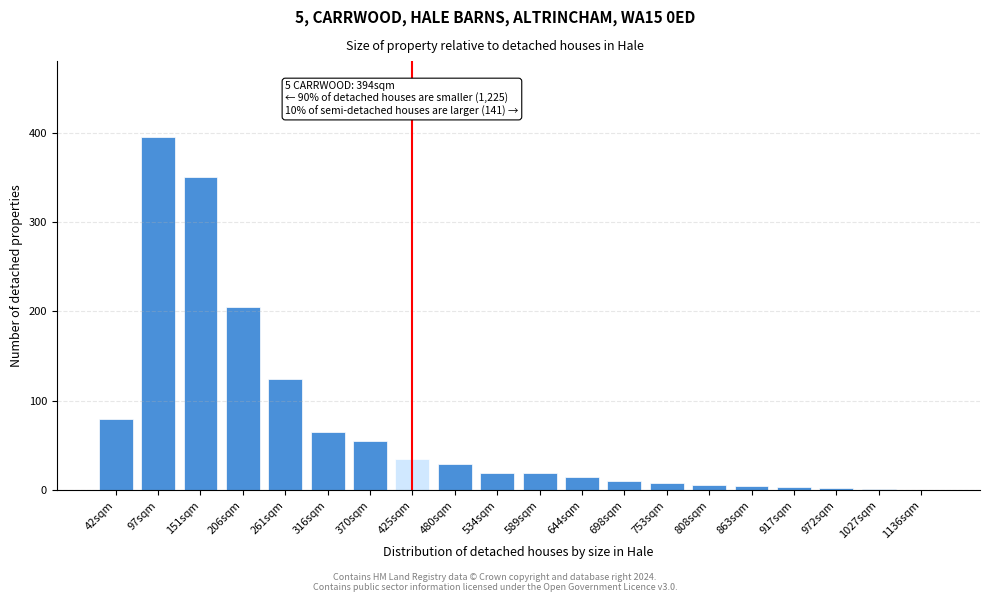

What is the change in value from 151sqm to 206sqm?

-145